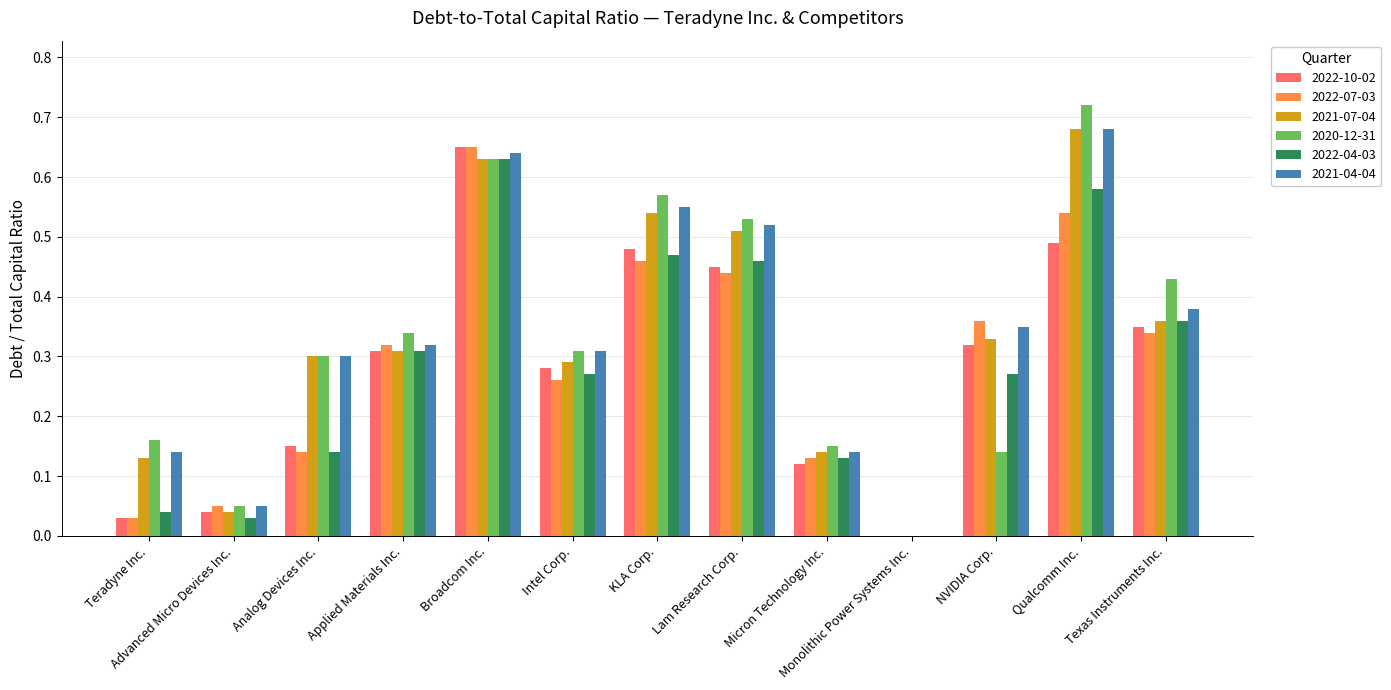

Is it true that 2021-04-04 equals 0.3 at Monolithic Power Systems Inc.?

False